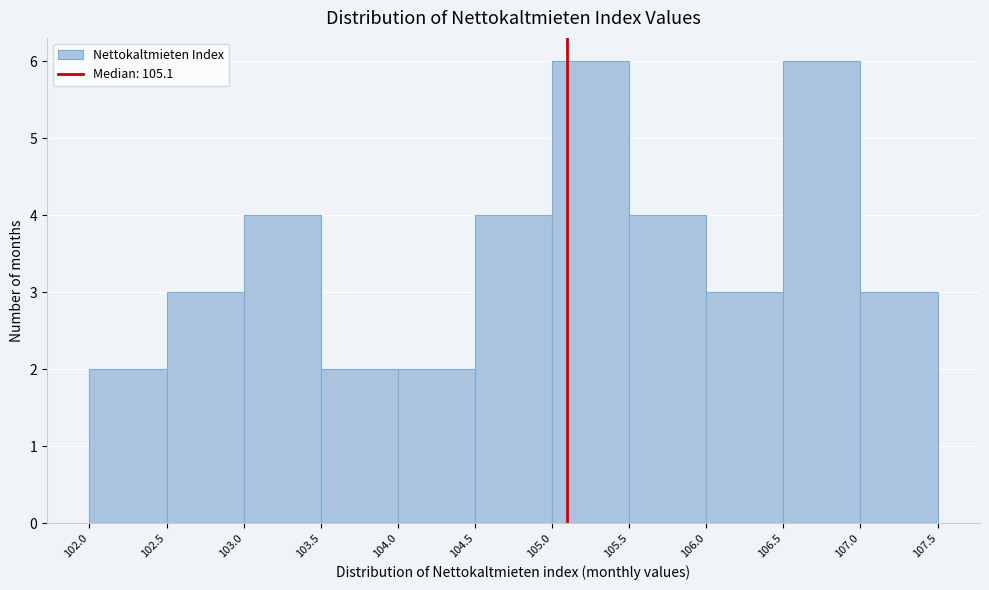

What is the height of the bar covering 105.5 to 106.0 on the x-axis? The values are not printed on the chart, so give them approximately, as read against the axis.

4